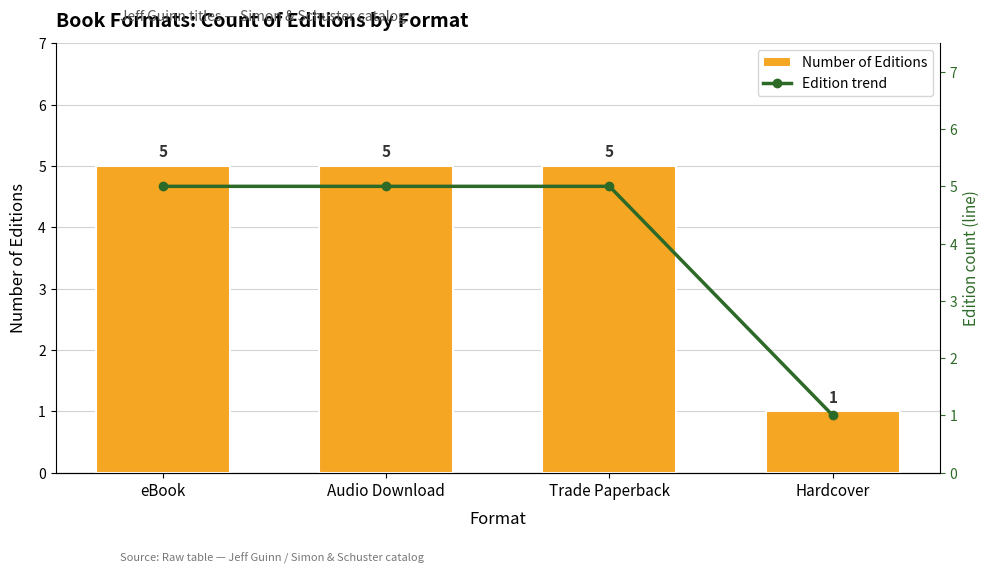

At which category is the sum across all series the highest?

eBook